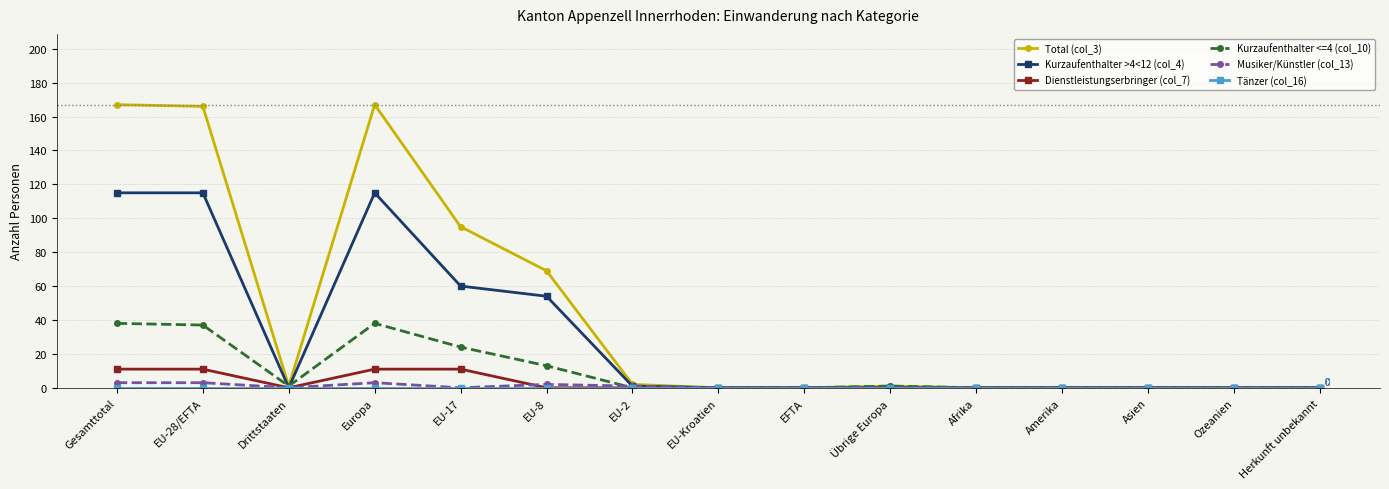

What is the label of the 7th point from the left?

EU-2